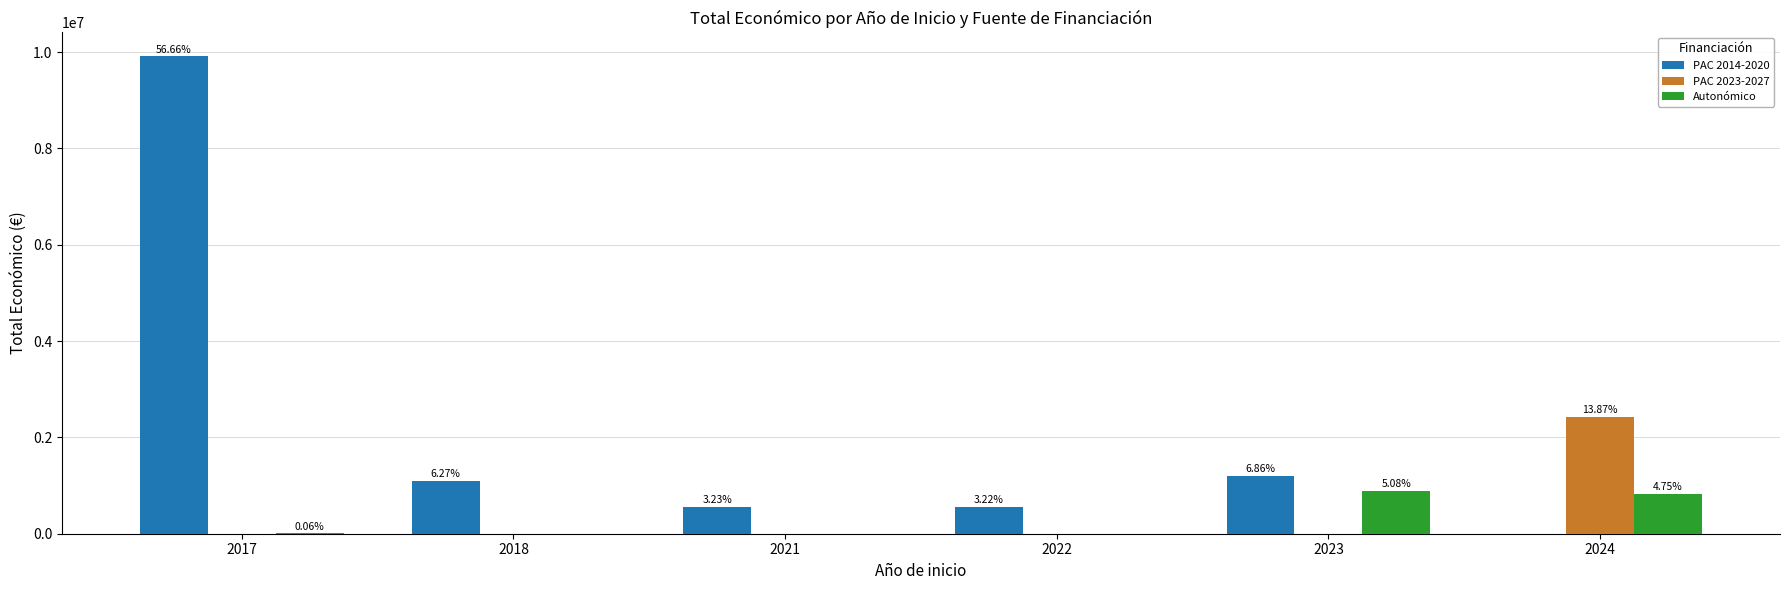

Which series has the widest spread of values?

PAC 2014-2020